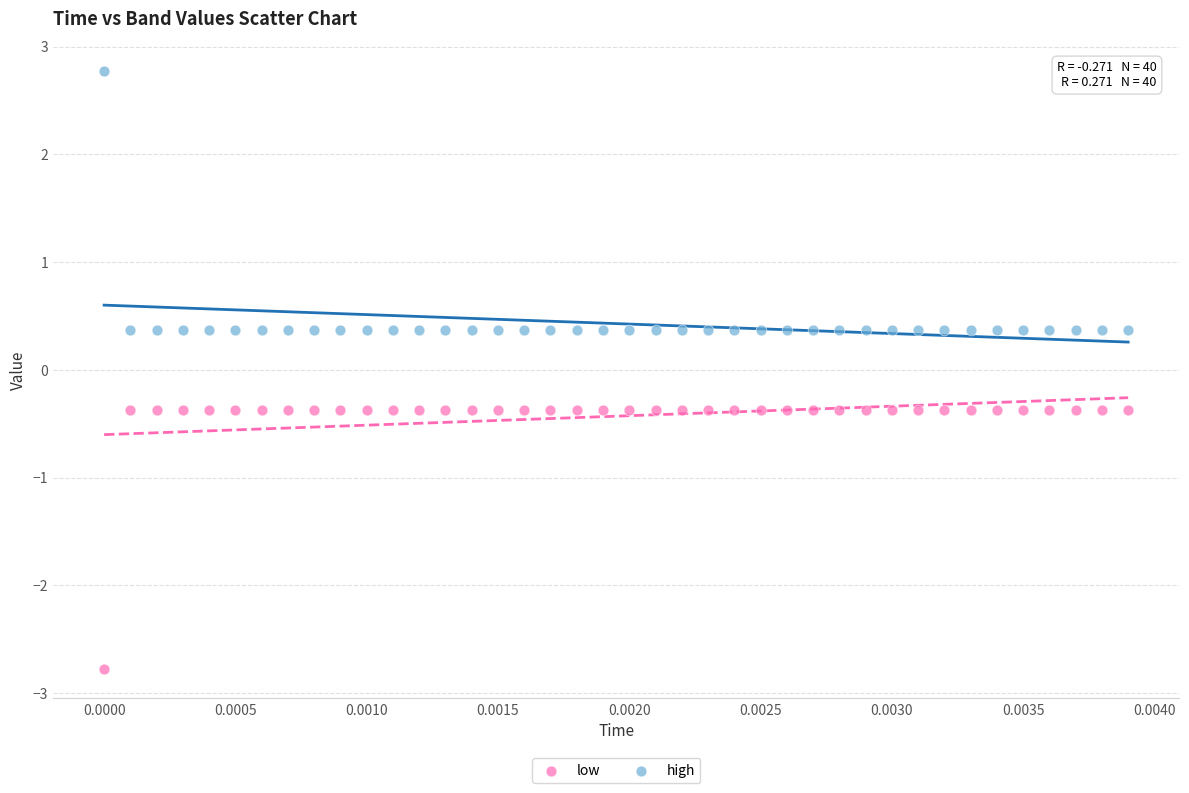

Across all data points, what is the range of Y values (max minus min)?

5.5